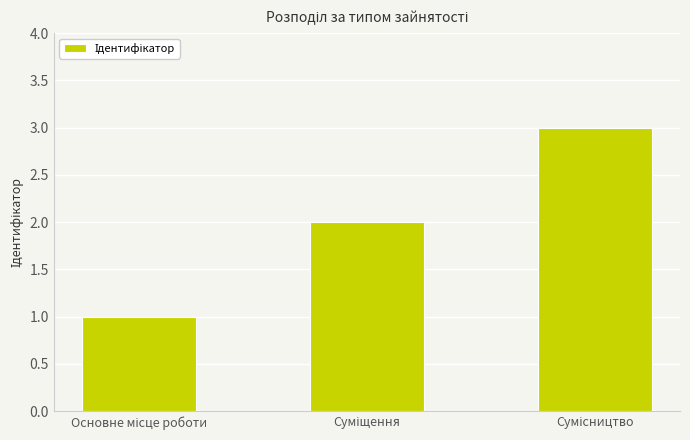

What is the minimum value shown in the chart?

1